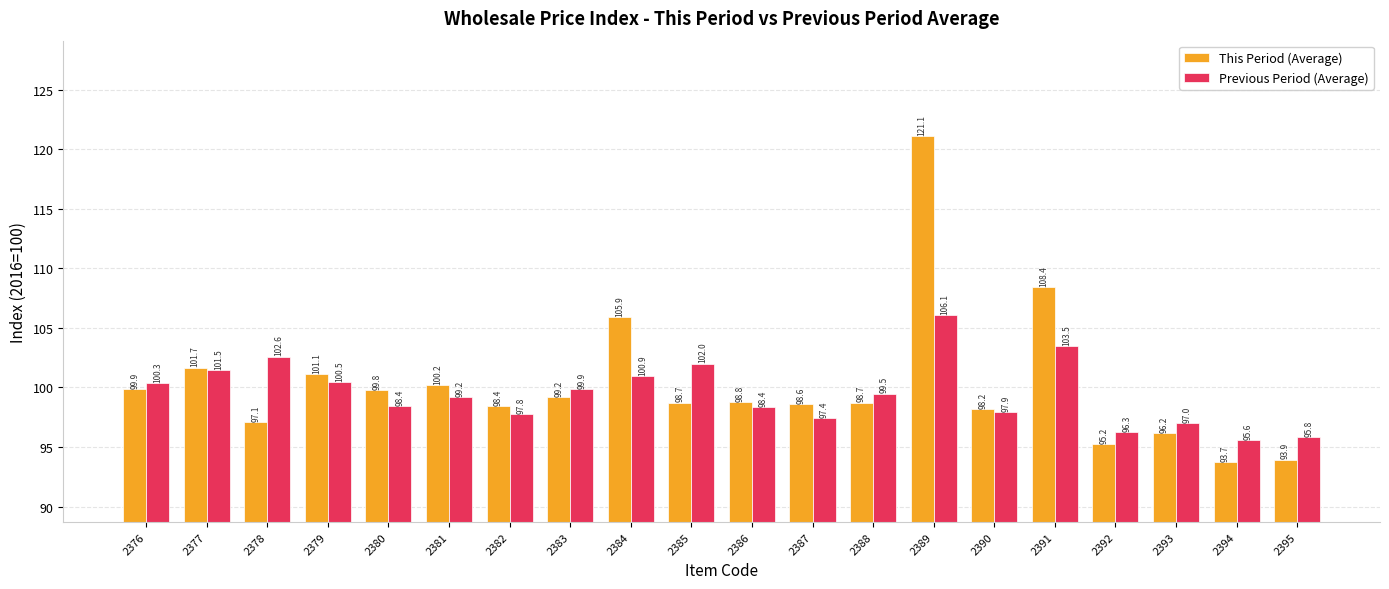

What is the total value across all series at 2384?

206.8